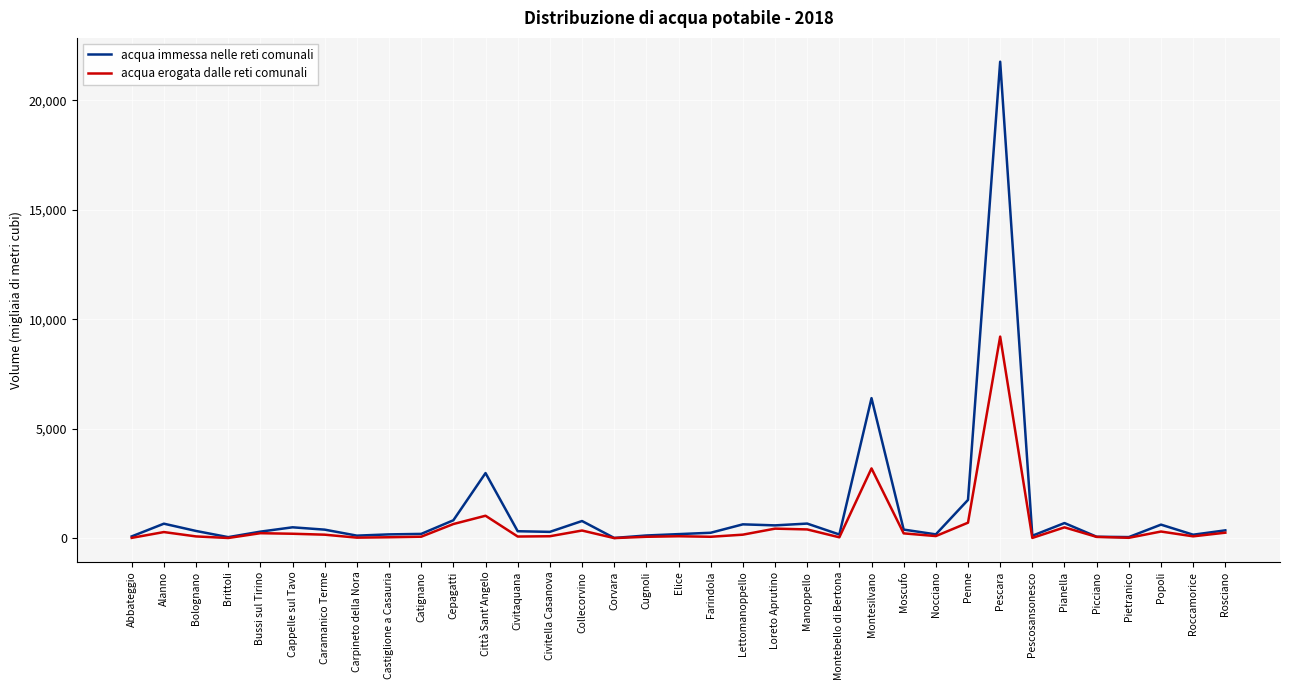

Where is the first local minimum for acqua immessa nelle reti comunali?

Brittoli